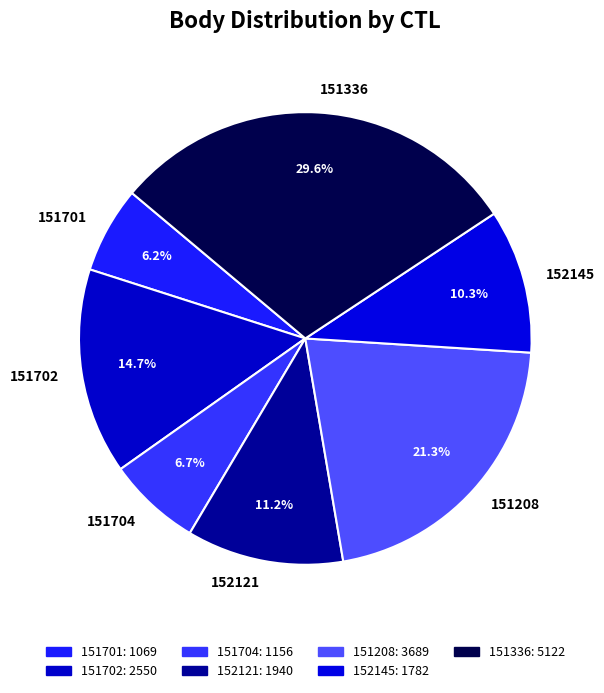

The 151702 slice represents 15% of the pie. True or false?

True